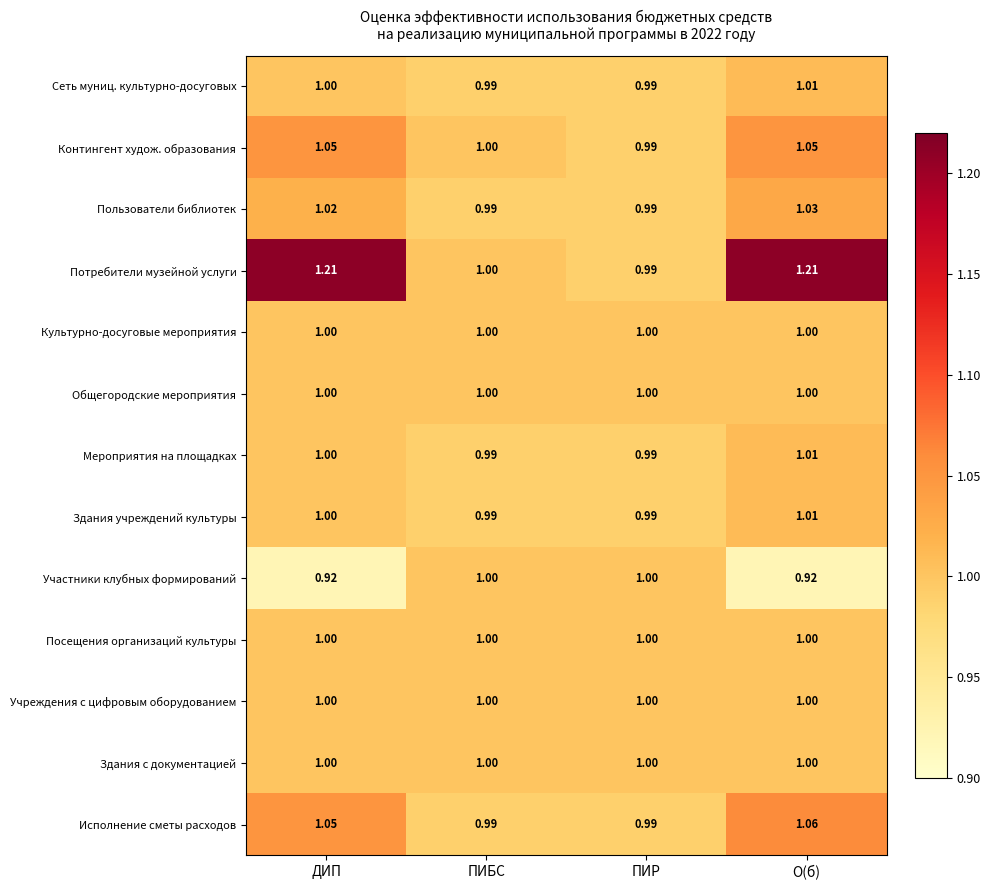

What is the total value across all series at ПИР?

12.9